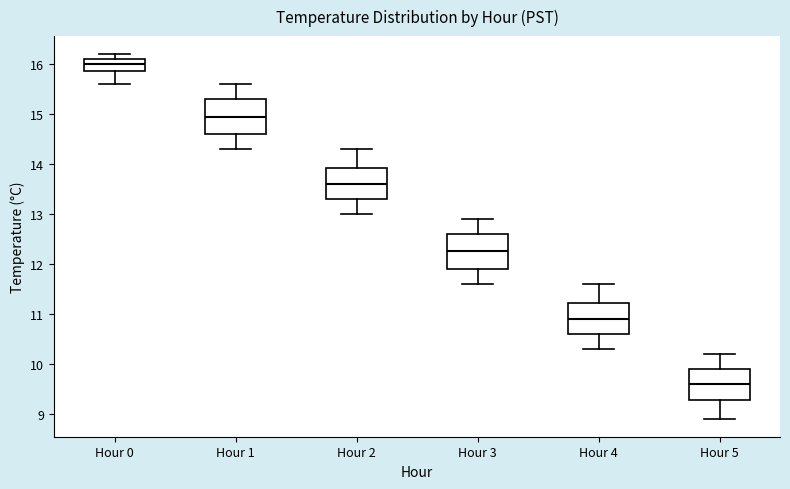

Which box has the lowest median line?

Hour 5